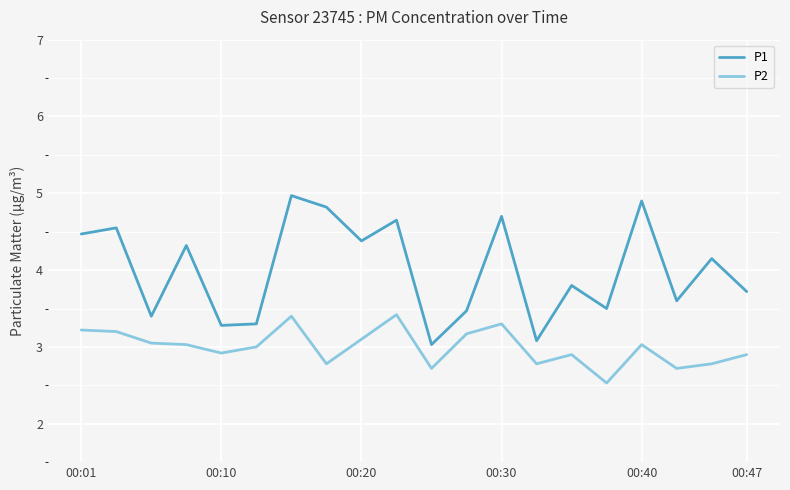

Which series has the largest range (max minus min)?

P1